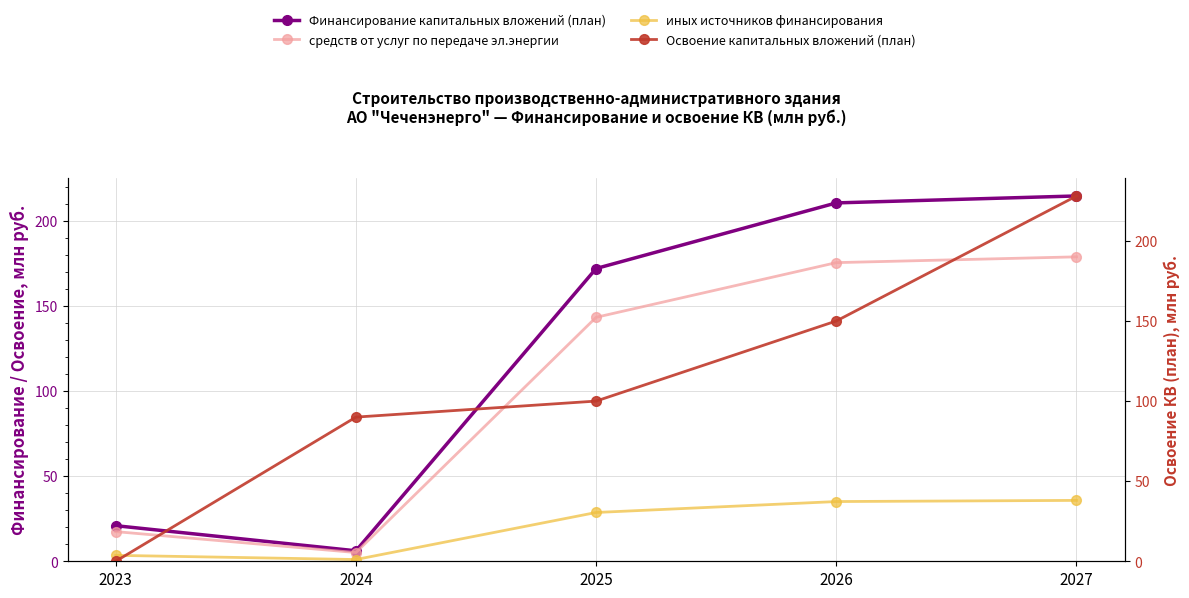

What is the difference between the maximum and minimum values in the Финансирование капитальных вложений (план) series?

208.3